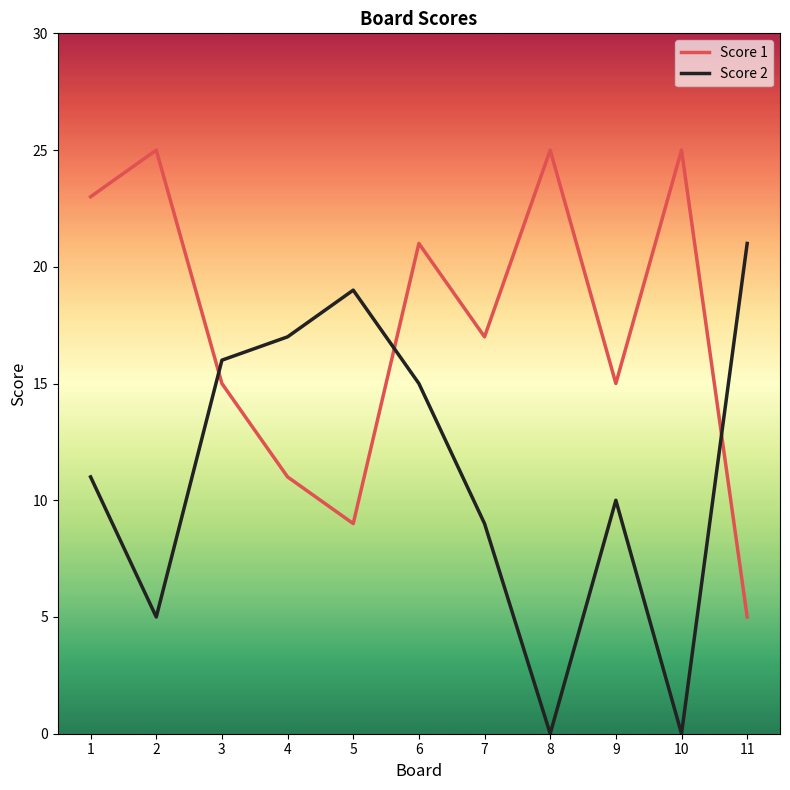

What is the difference between the maximum and minimum values in the Score 2 series?

21